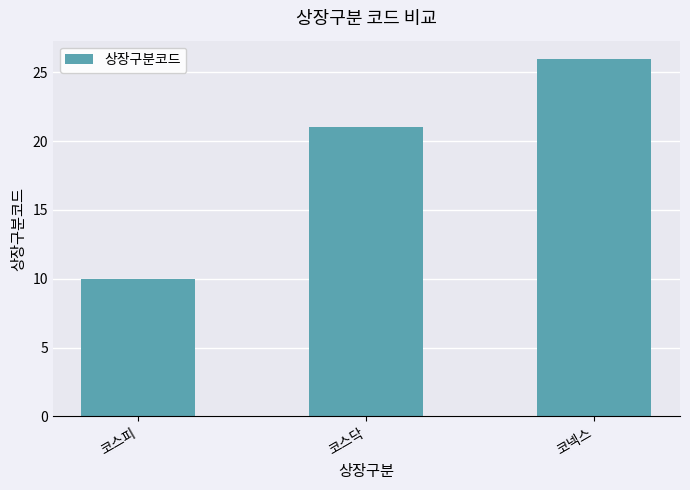

Reading left to right, extract all data points from this chart.

코스피=10	코스닥=21	코넥스=26